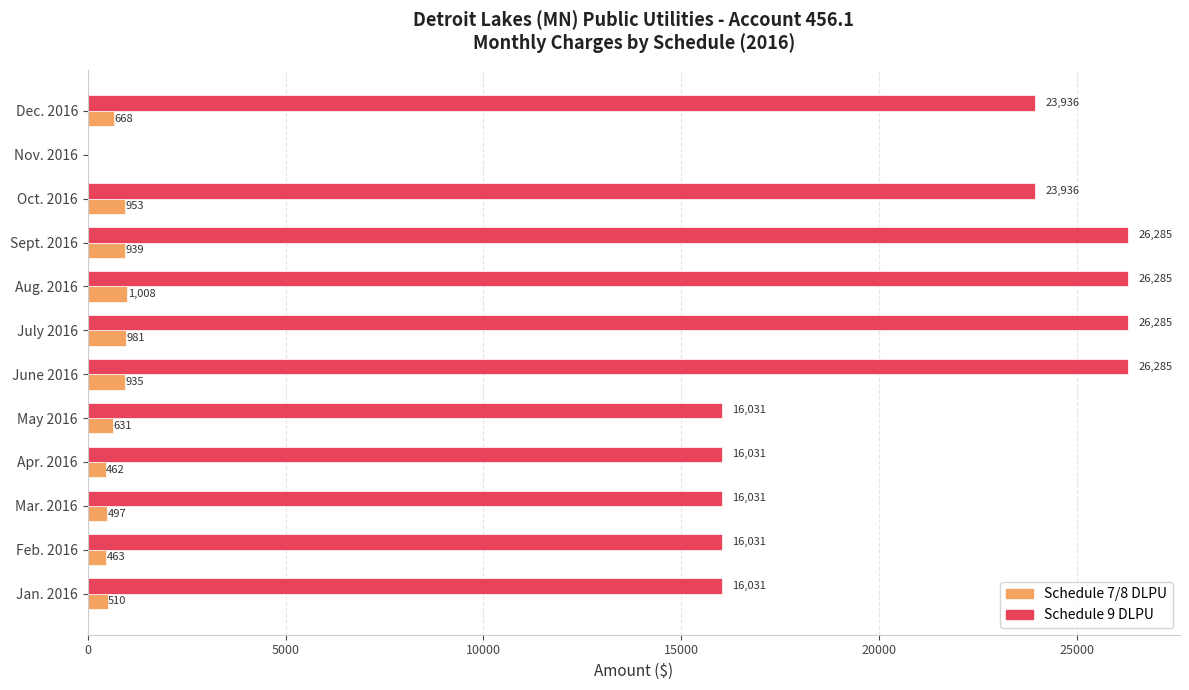

What is the maximum value shown in the chart?

26284.6